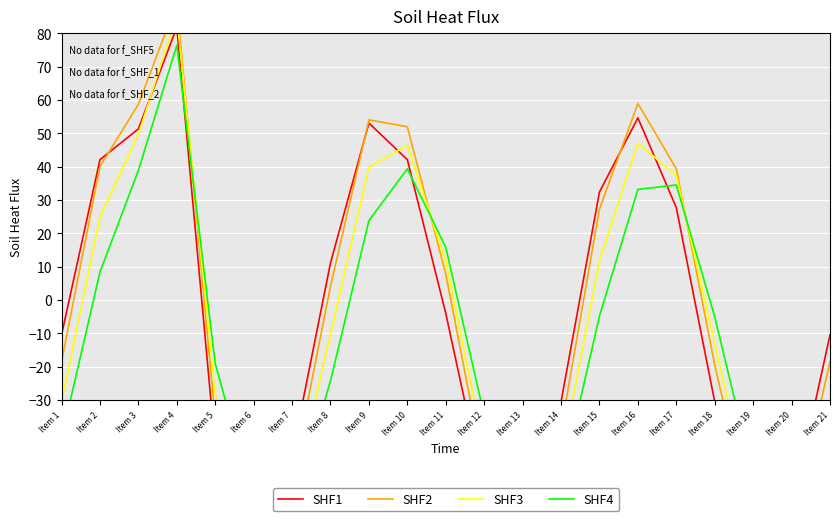

The SHF3 series shows -18.6 at Item 14. True or false?

False